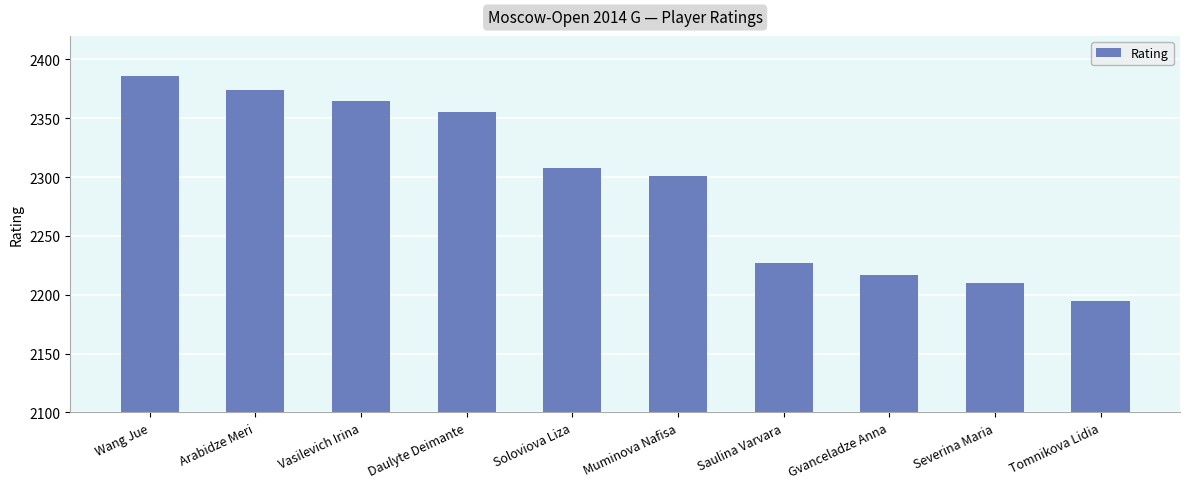

What is the label of the 7th bar from the left?

Saulina Varvara